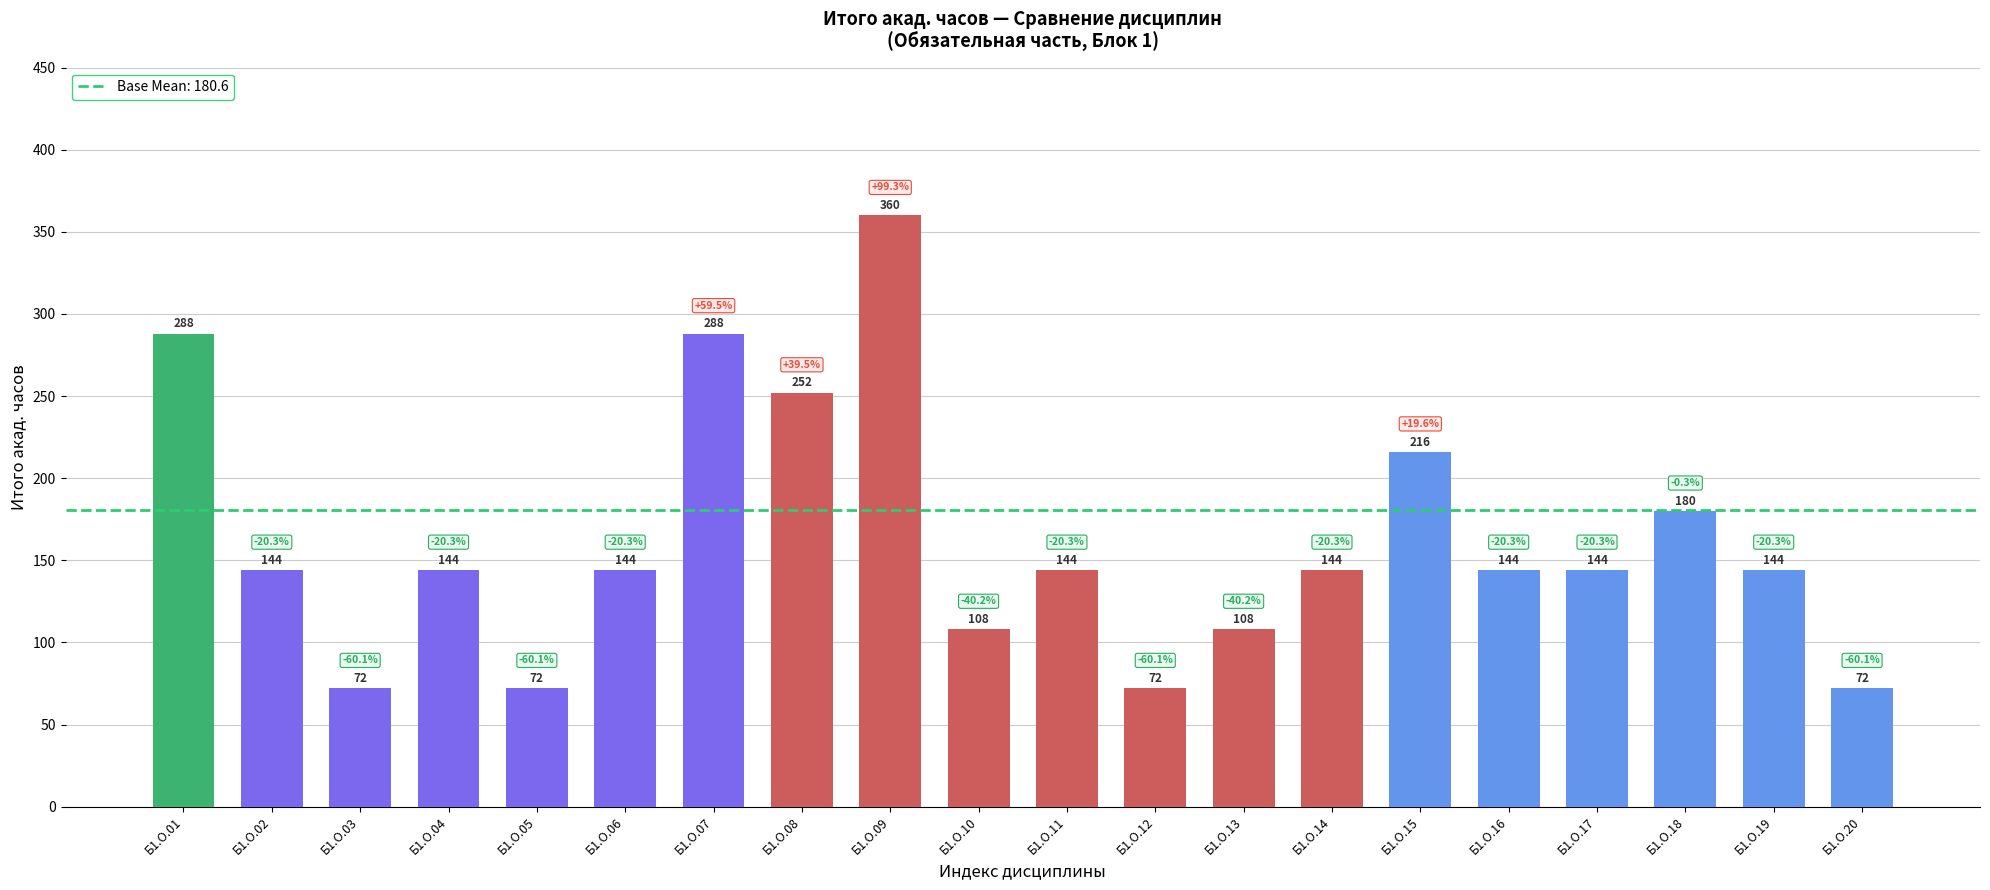

Which category has the highest value across all series?

Б1.О.09